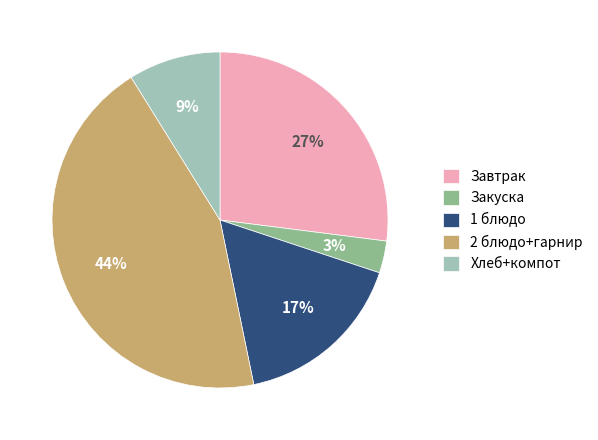

Which has a higher value, 1 блюдо or Хлеб+компот?

1 блюдо